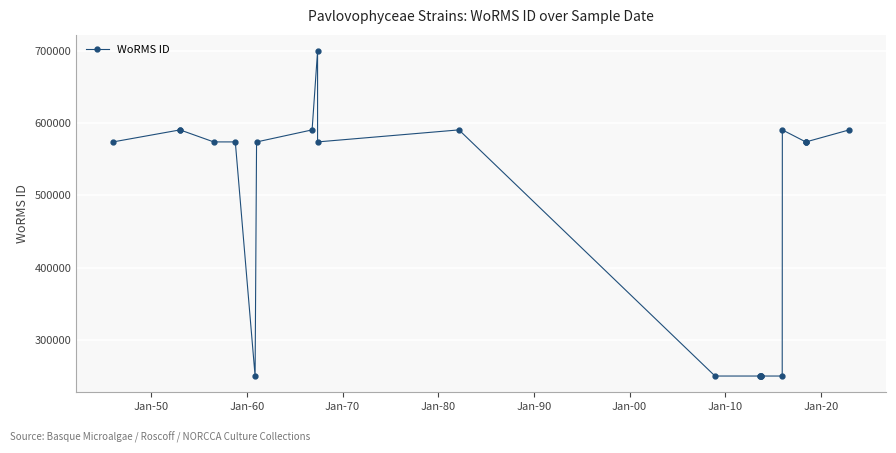

What is the value of the 1st point from the left?

573929